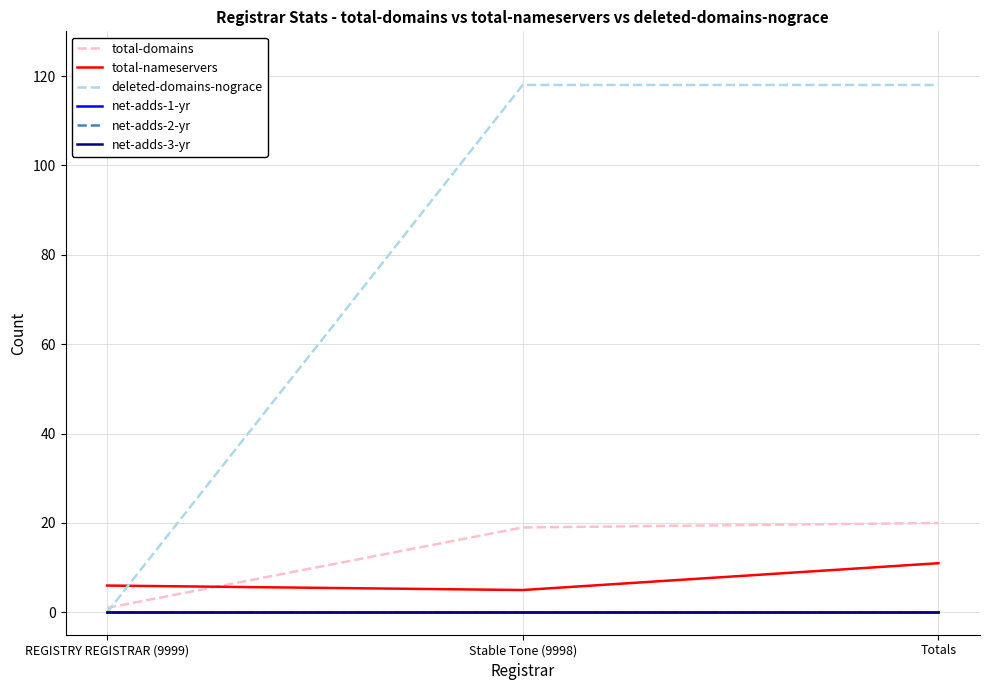

Does the chart display data point markers on the line(s)?

No